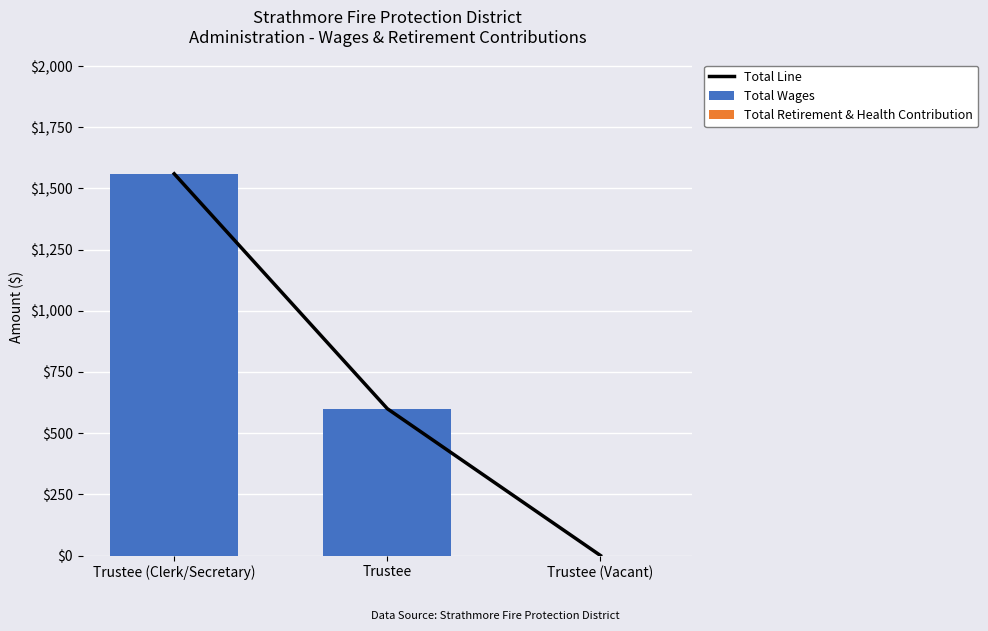

Does the chart contain any negative values?

No